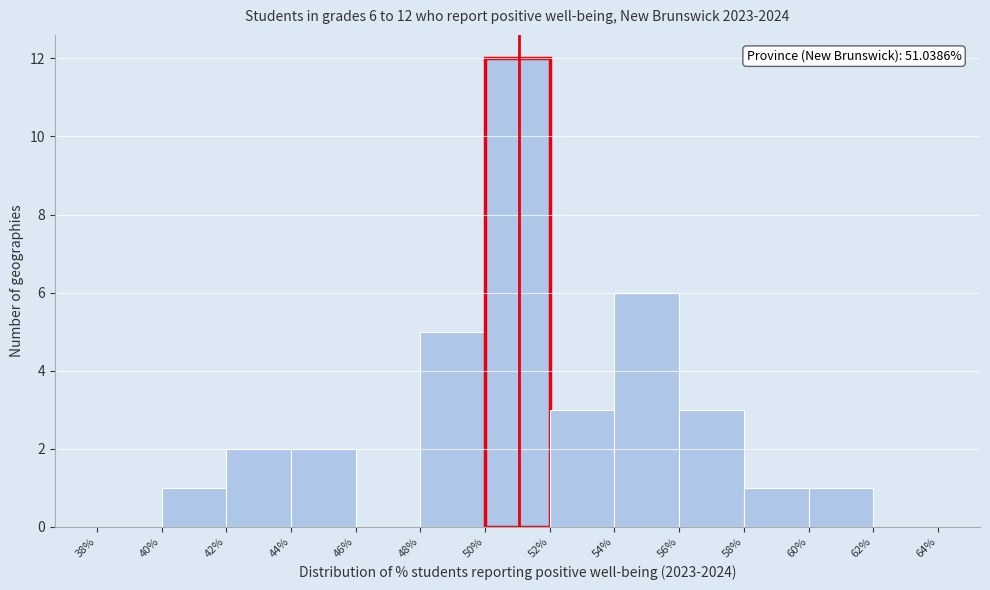

Which range on the x-axis has the tallest bar?

50% to 52%